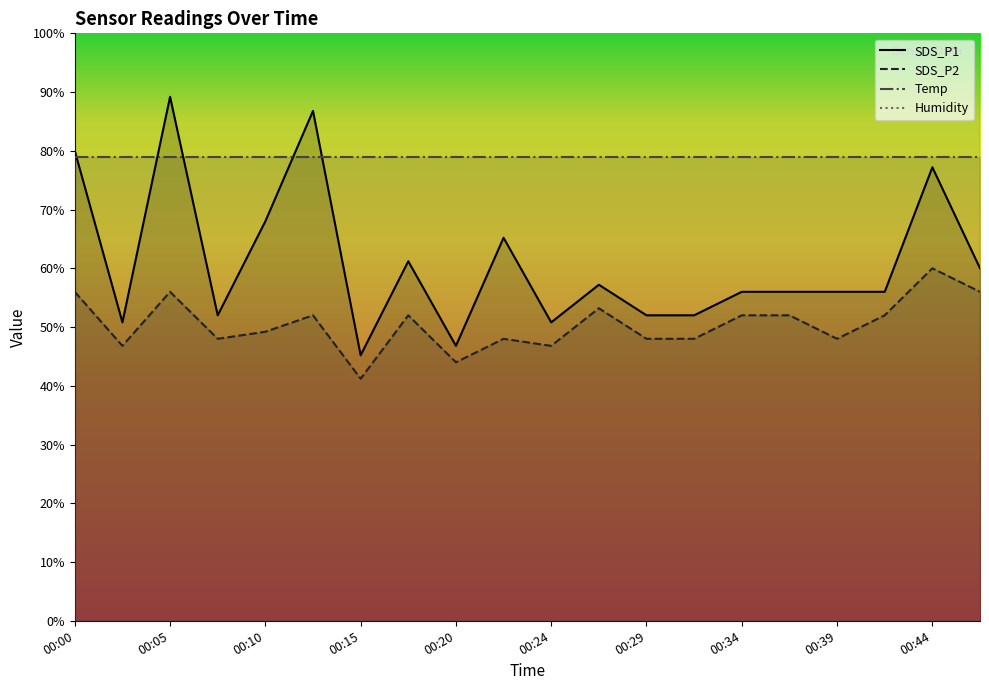

What is the highest value of the SDS_P1 series?

89.2